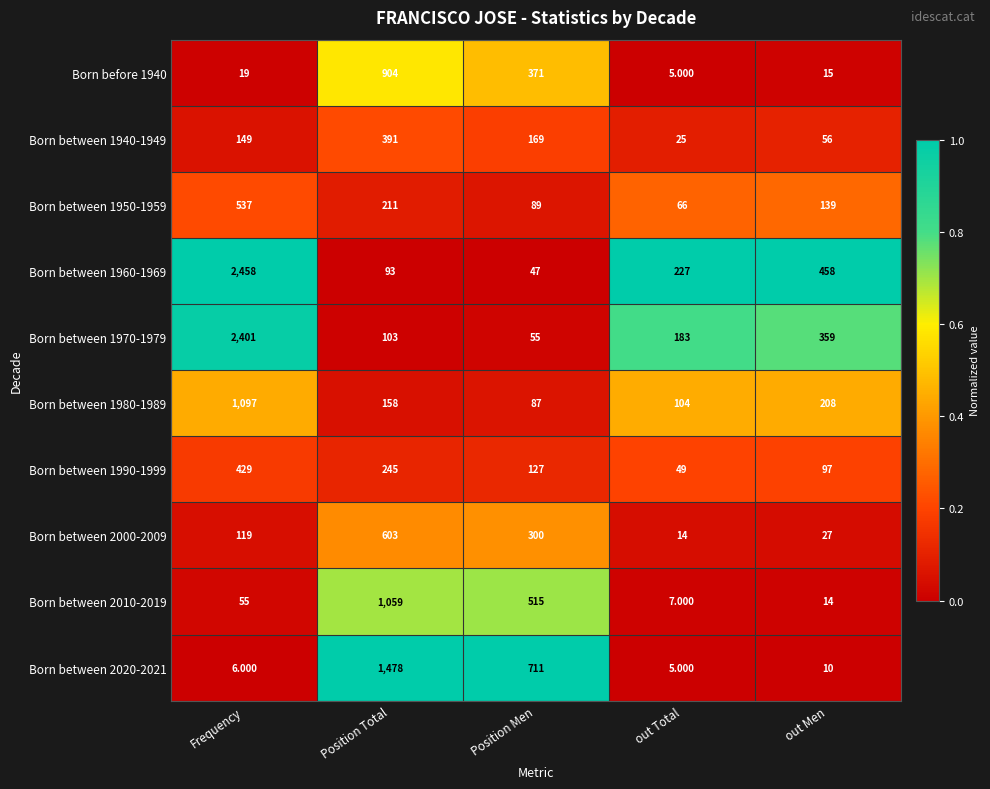

Rank the series at out Men from highest to lowest value.

Born between 1960-1969, Born between 1970-1979, Born between 1980-1989, Born between 1950-1959, Born between 1990-1999, Born between 1940-1949, Born between 2000-2009, Born before 1940, Born between 2010-2019, Born between 2020-2021